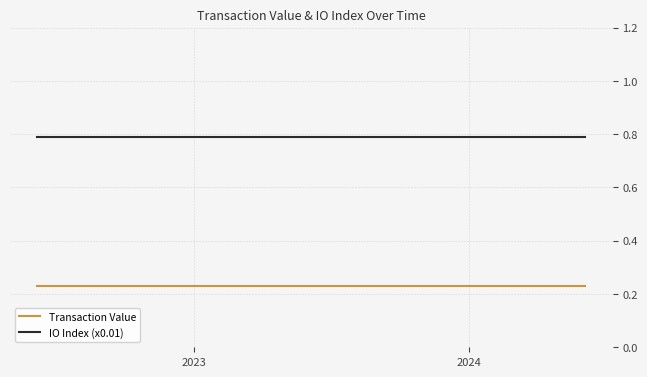

What is the minimum value for IO Index (x0.01)?

0.8